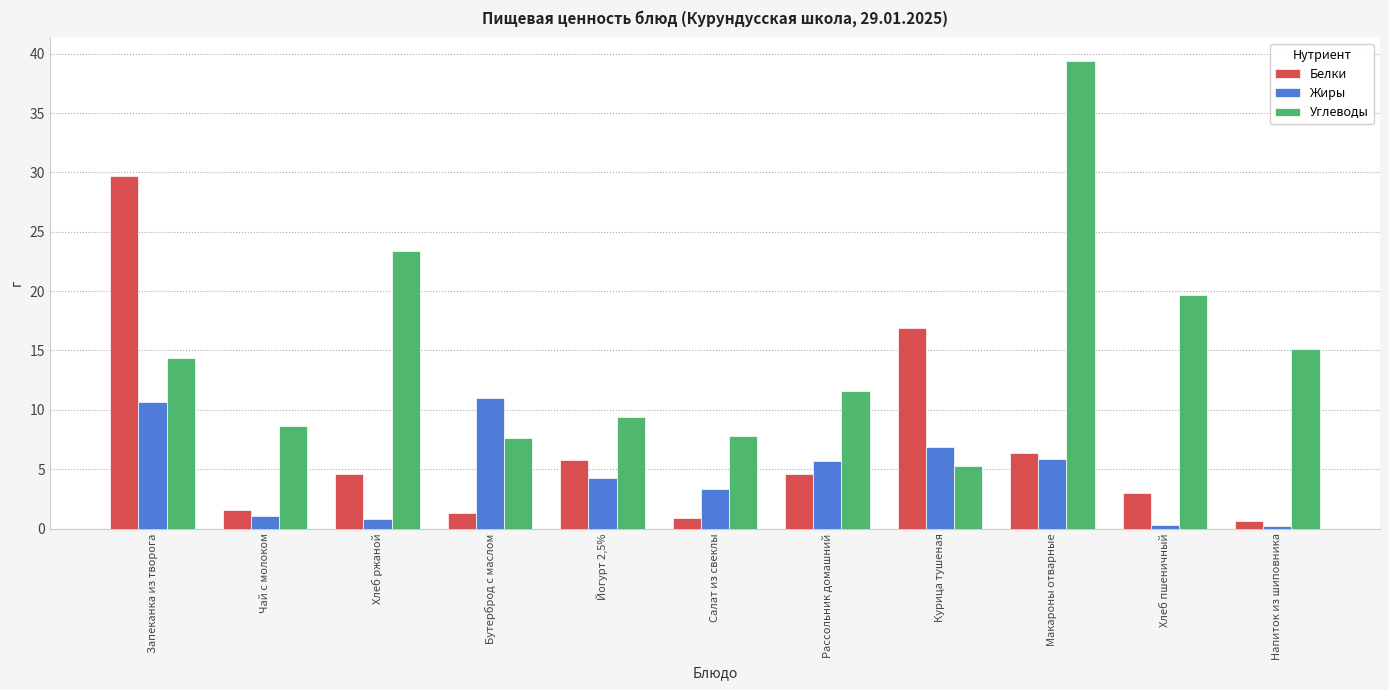

List the series in order of their overall mean, highest first.

Углеводы, Белки, Жиры